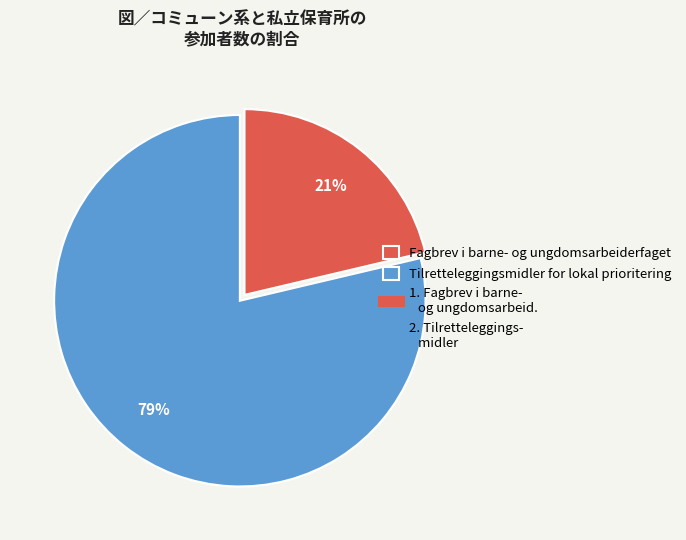

Count the number of slices in the pie.

2